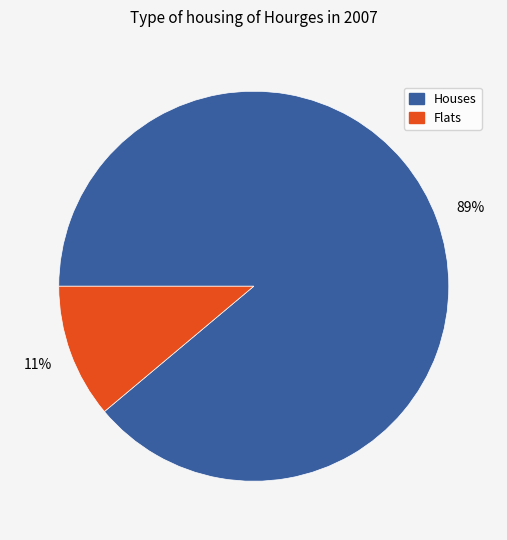

Is the sum of Houses and Flats greater than half?

Yes